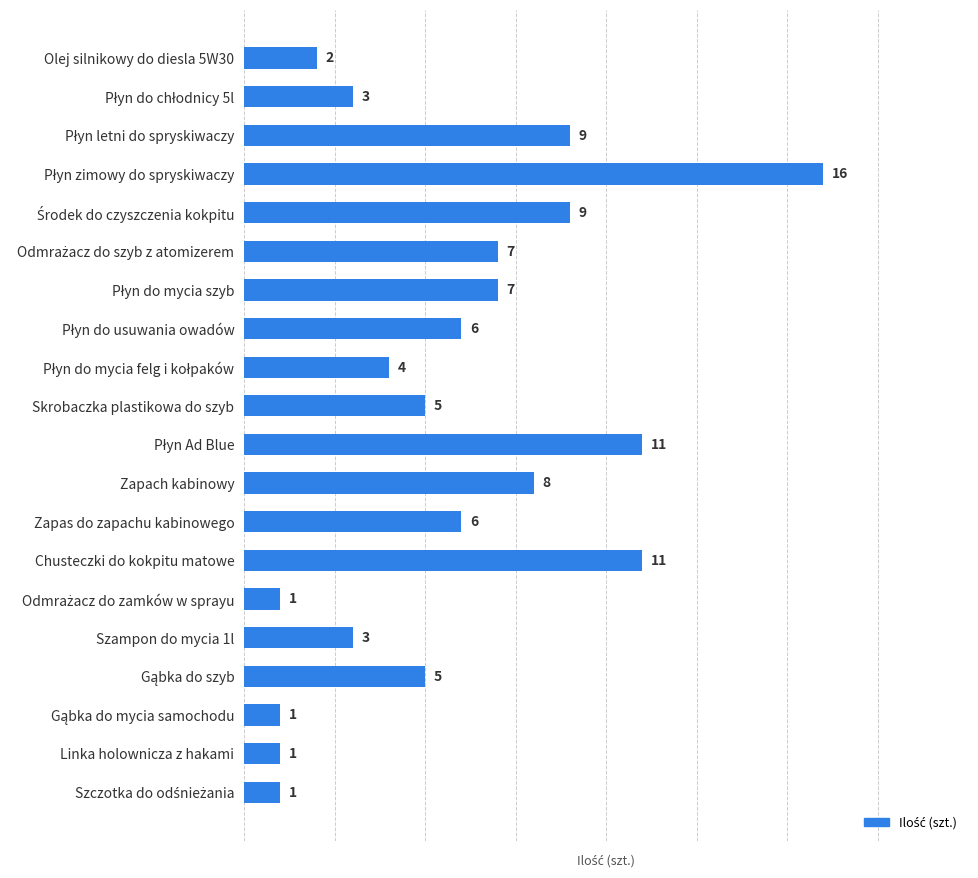

What position from the top is Skrobaczka plastikowa do szyb?

10